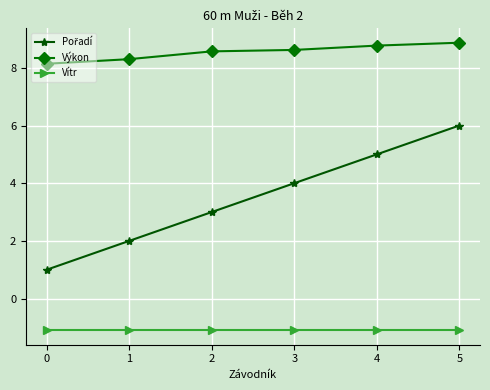

True or false: Výkon has a value of 2.3 at 5.

False